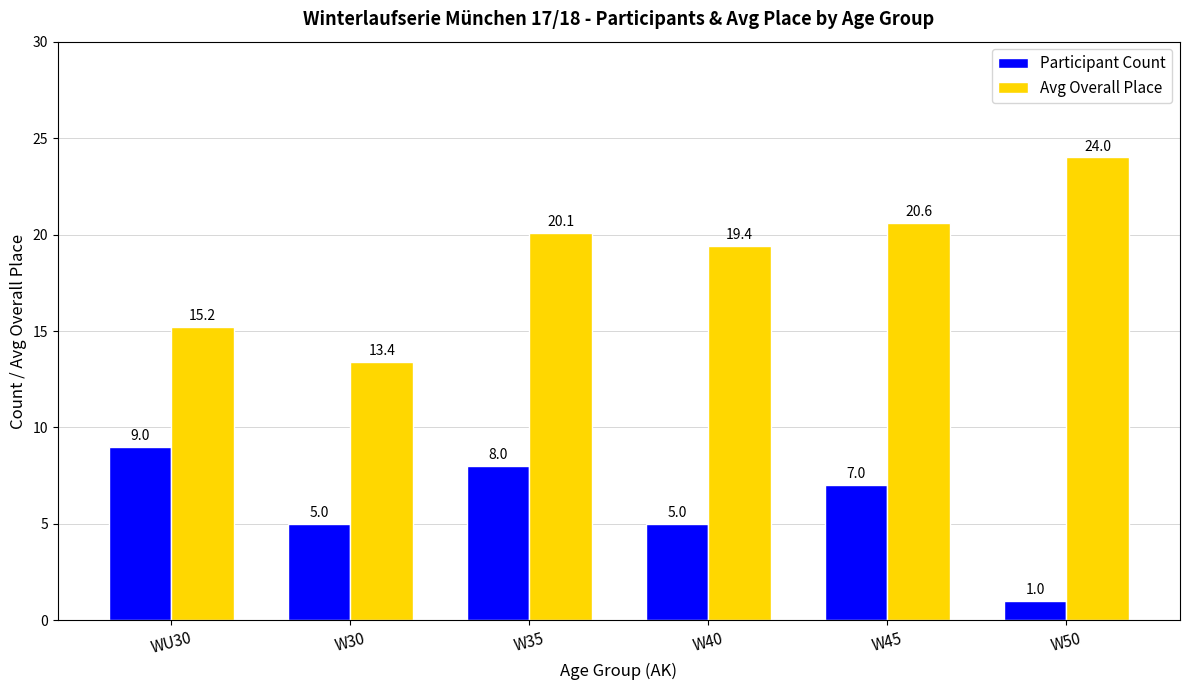

How many values in the Participant Count series are below 7?

3